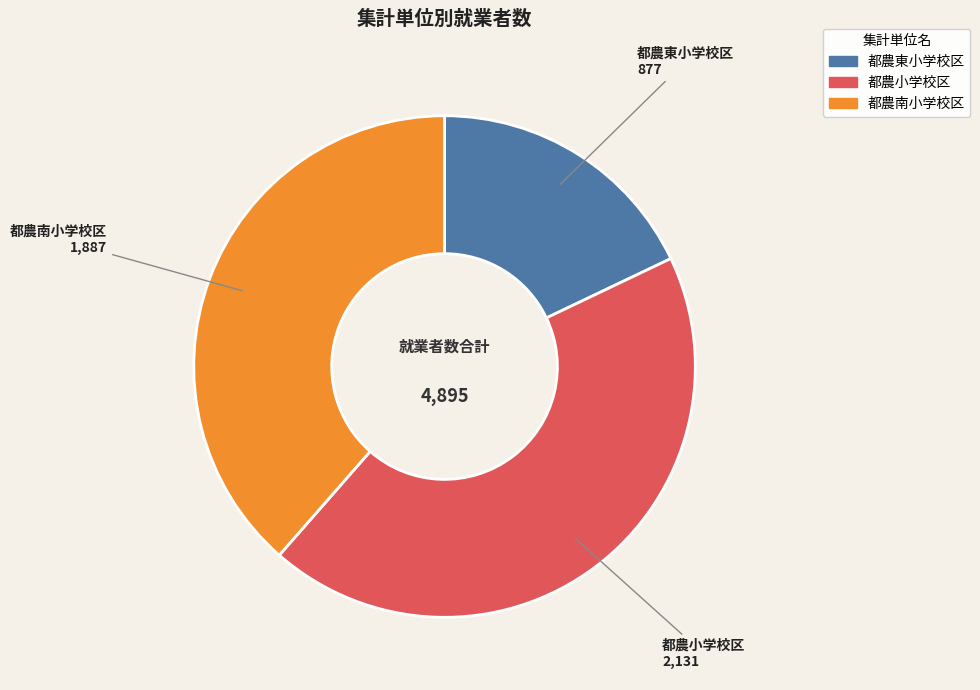

Does any single category account for the majority?

No